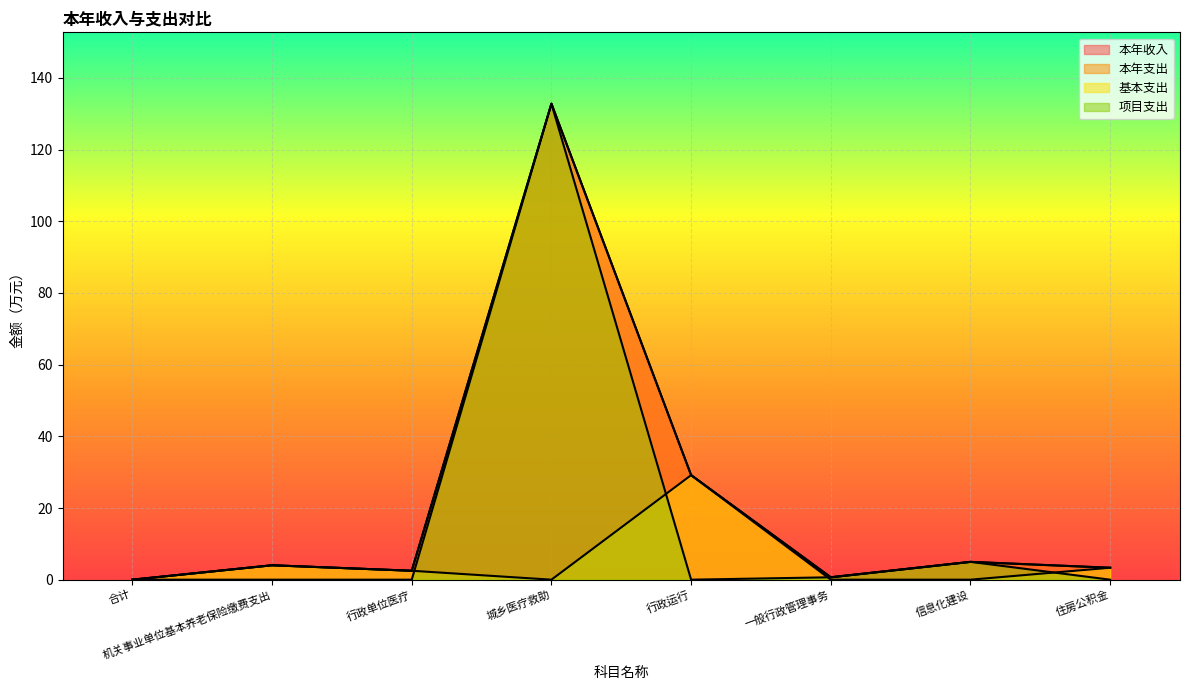

What is the difference between the highest and lowest values at 信息化建设?

5.0